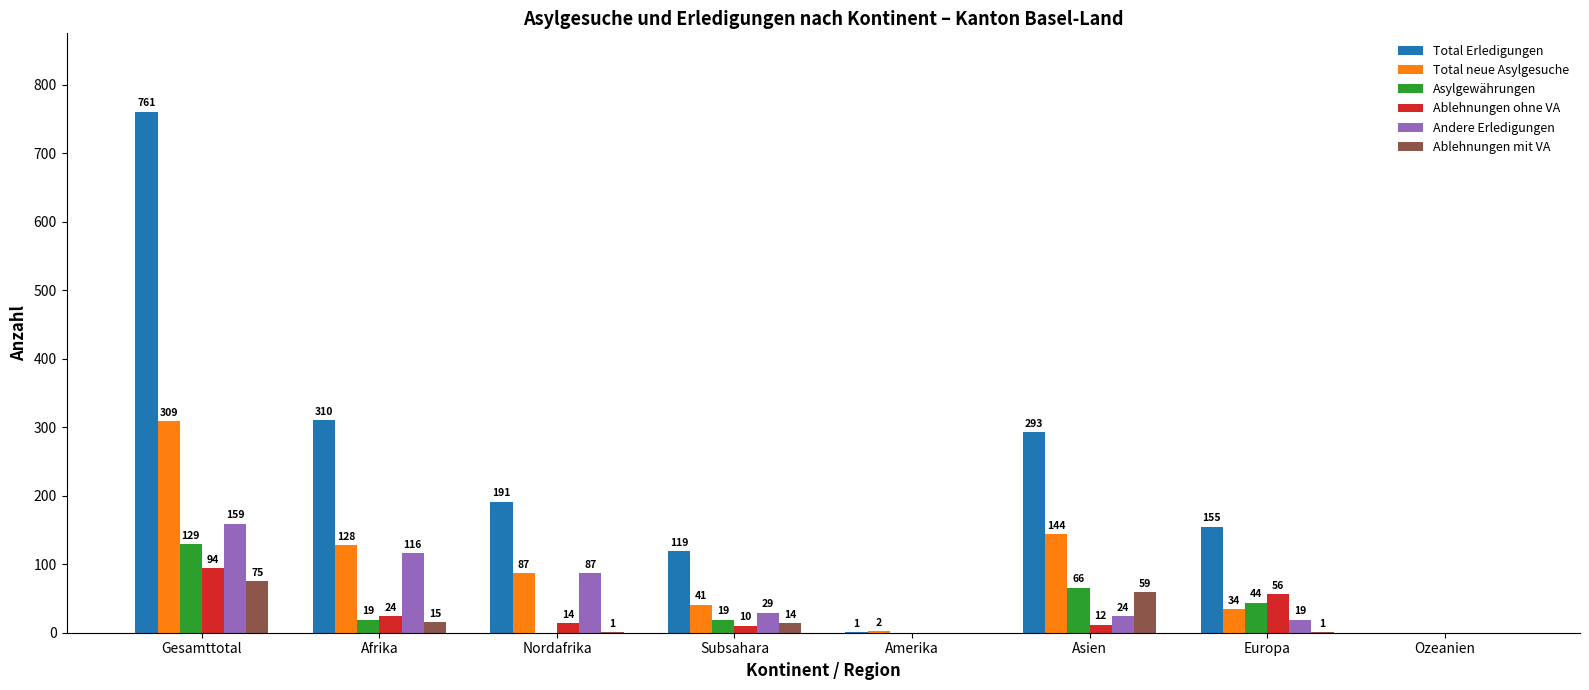

What is the approximate value of Total neue Asylgesuche at Europa?

34